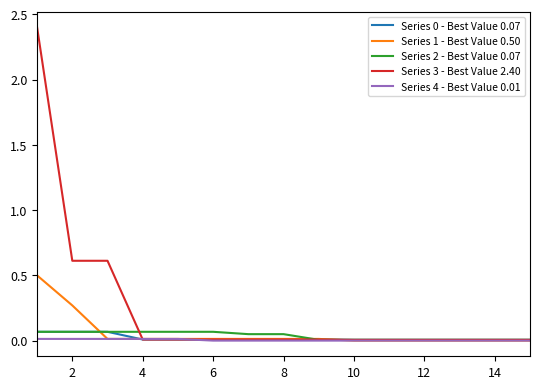

True or false: Series 0 - Best Value 0.07 and Series 1 - Best Value 0.50 intersect in this chart.

True